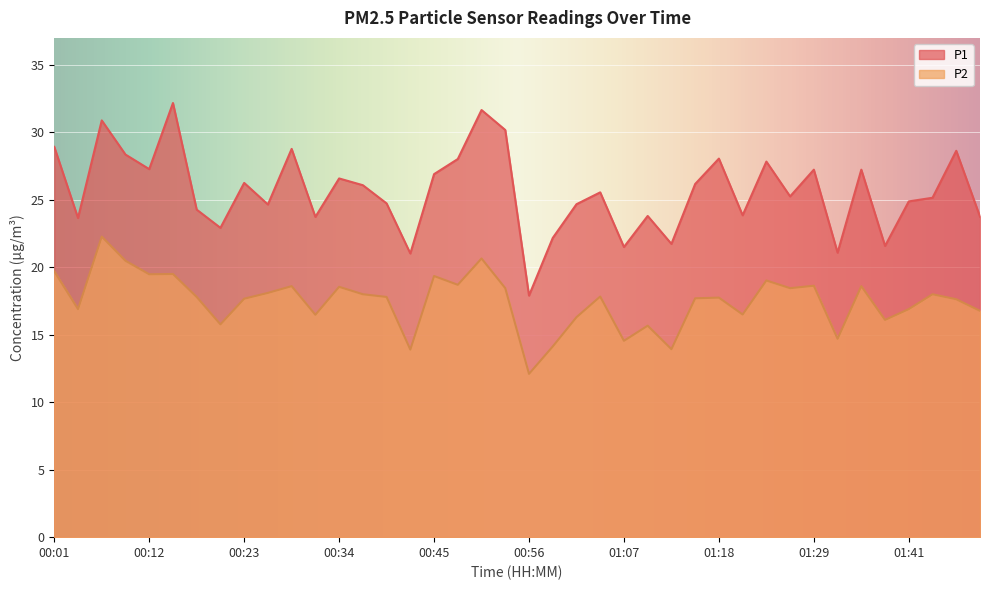

Reading left to right, extract all data points from this chart.

P1: 28.9	23.6	30.9	28.4	27.3	32.2	24.3	22.9	26.2	24.6	28.8	23.7	26.6	26.1	24.7	21.0	26.9	28.0	31.6	30.2	17.9	22.2	24.7	25.6	21.5	23.8	21.7	26.2	28.1	23.9	27.8	25.2	27.2	21.1	27.2	21.6	24.9	25.1	28.6	23.8
P2: 19.7	16.9	22.3	20.5	19.5	19.5	17.8	15.8	17.7	18.1	18.6	16.5	18.6	18.0	17.8	13.9	19.4	18.7	20.6	18.4	12.1	14.1	16.3	17.8	14.6	15.7	13.9	17.7	17.8	16.5	19.0	18.4	18.6	14.7	18.6	16.1	16.9	18.0	17.6	16.8